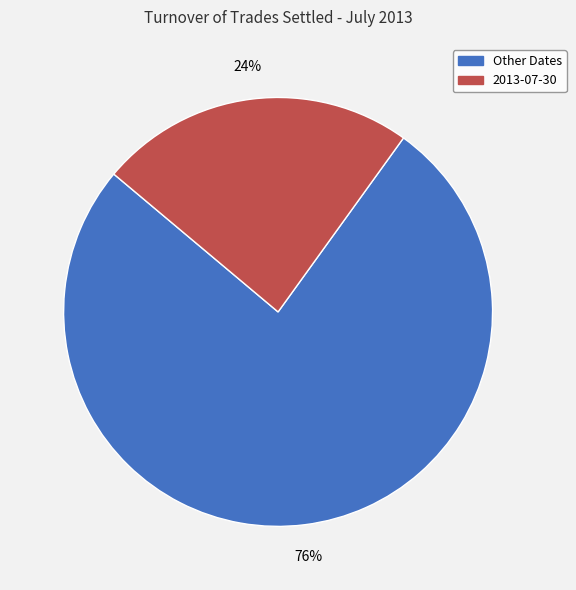

Is there a majority slice in this chart?

Yes